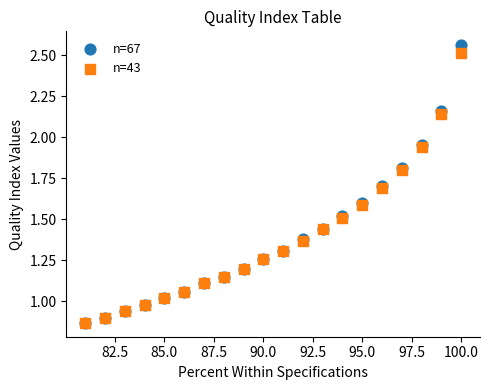

Which series has the largest Y range (max minus min)?

n=67